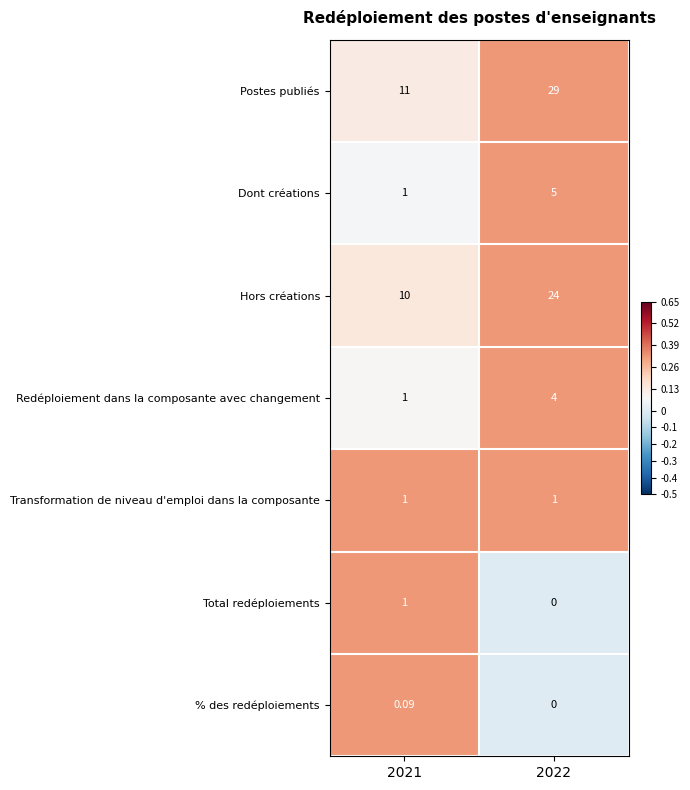

Is the value of Hors créations at 2021 greater than the value of % des redéploiements at 2022?

Yes